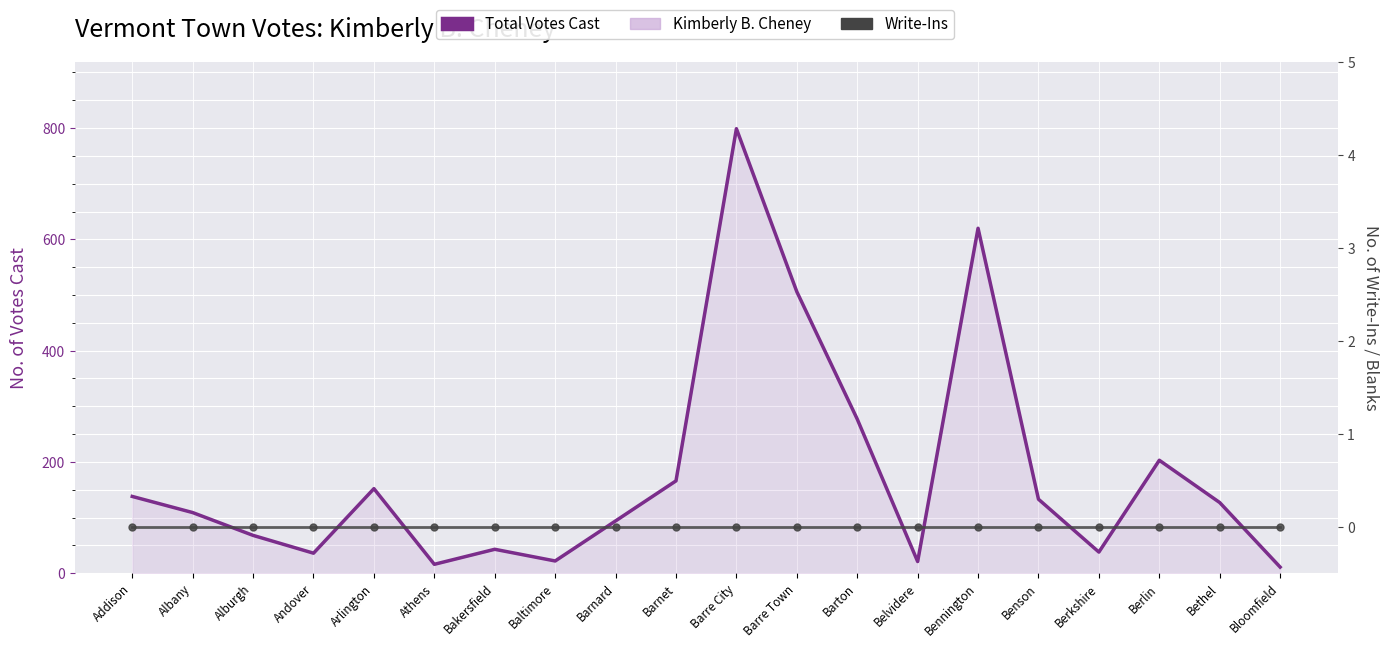

What is the greatest value displayed?

799